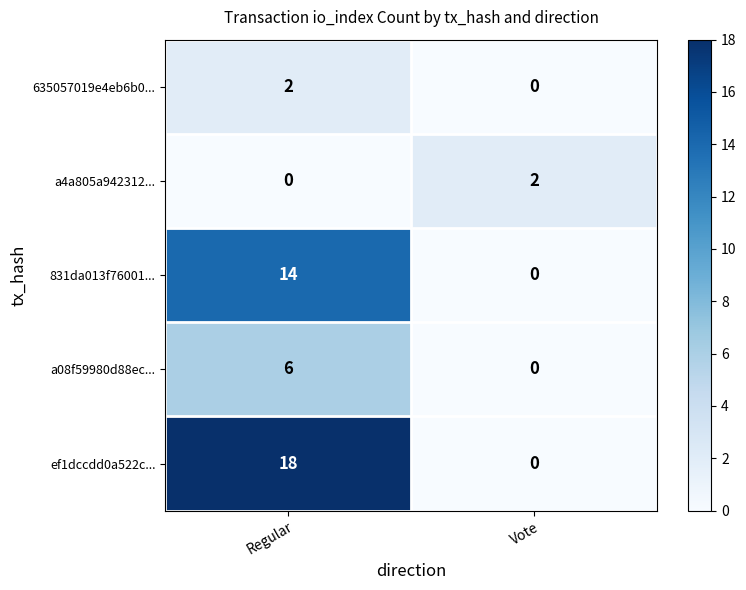

List the labels in order of 635057019e4eb6b0... value, smallest first.

Vote, Regular